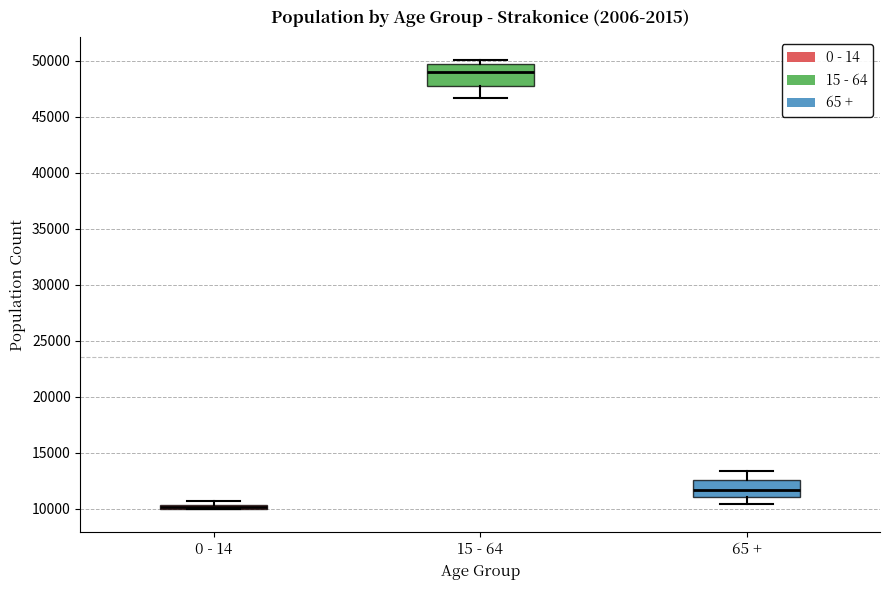

Which box is the tallest, from its lower edge to its upper edge?

15 - 64